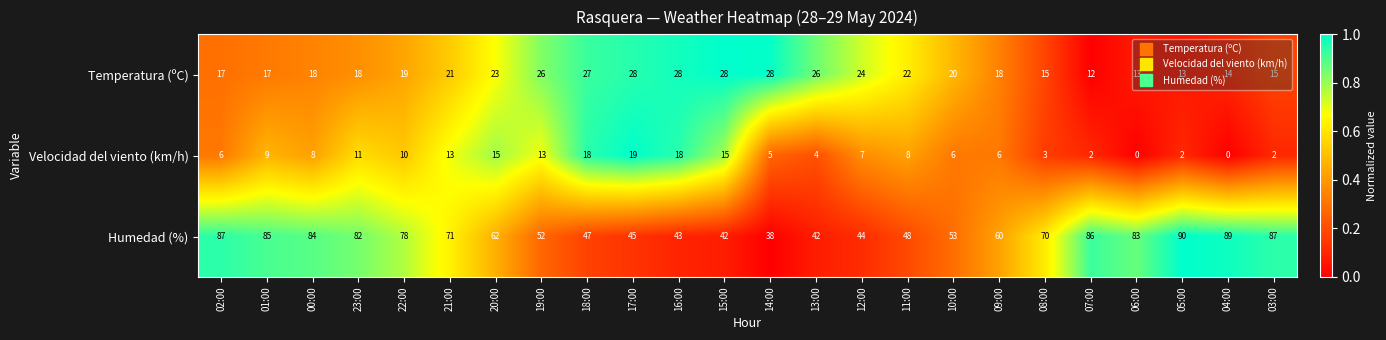

Is it true that Temperatura (ºC) equals 4 at 03:00?

False